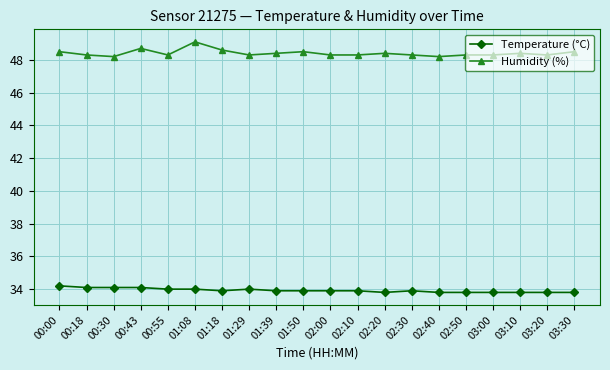

What is the smallest value displayed?

33.8